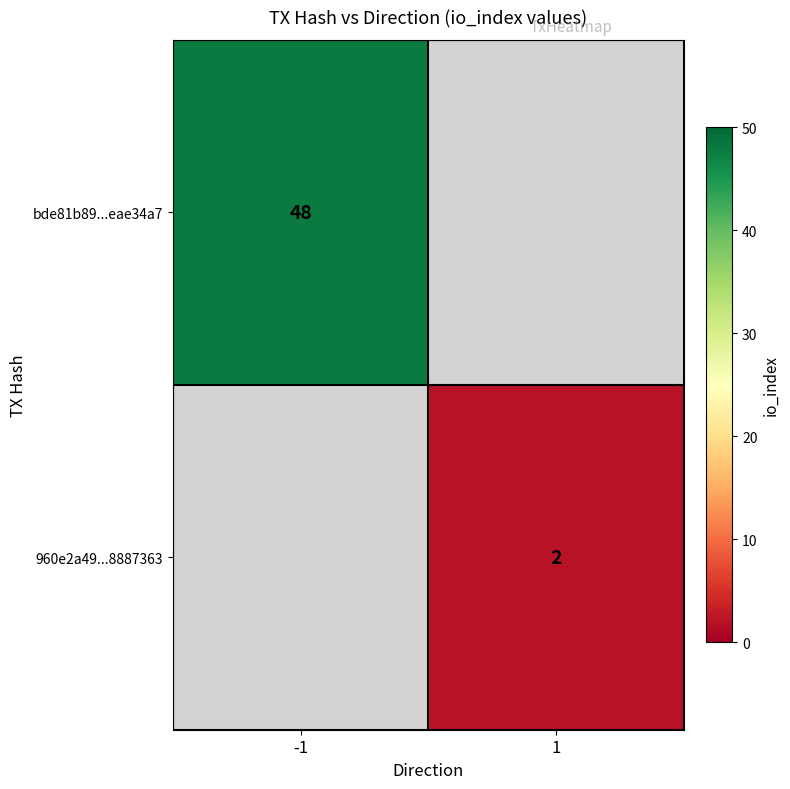

The value of 960e2a49...8887363 at 1 is 2. True or false?

True